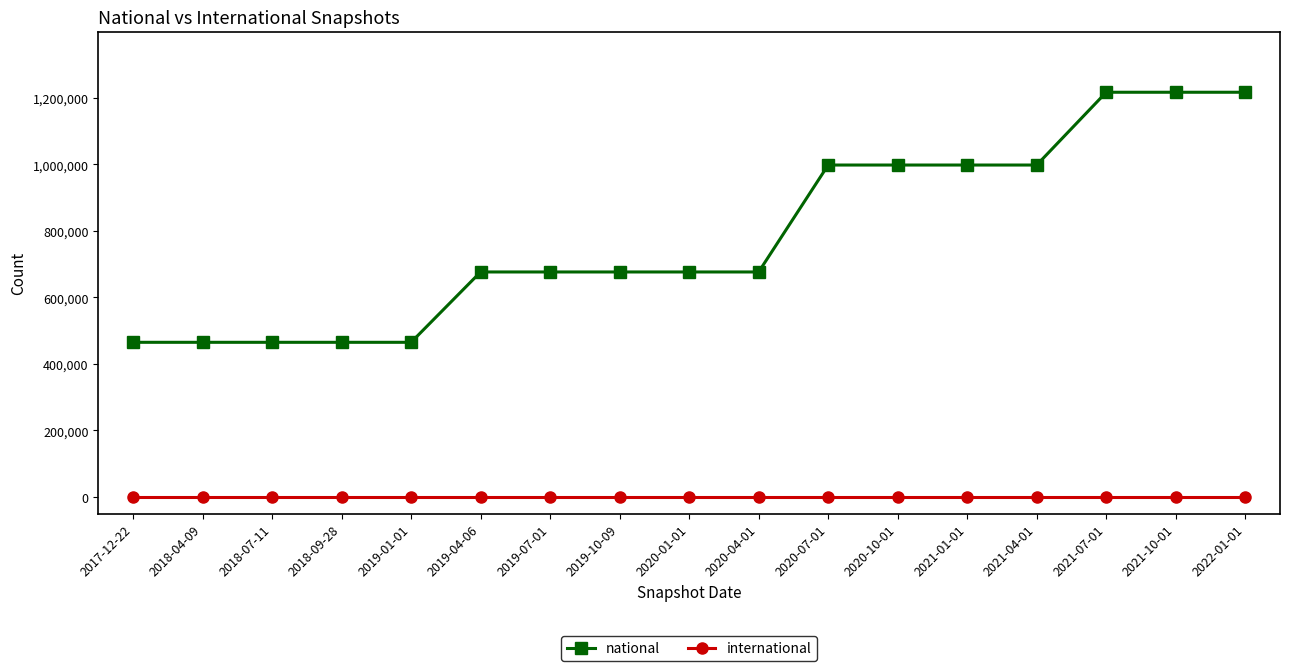

Between 2018-07-11 and 2020-01-01, which series saw the biggest shift?

national